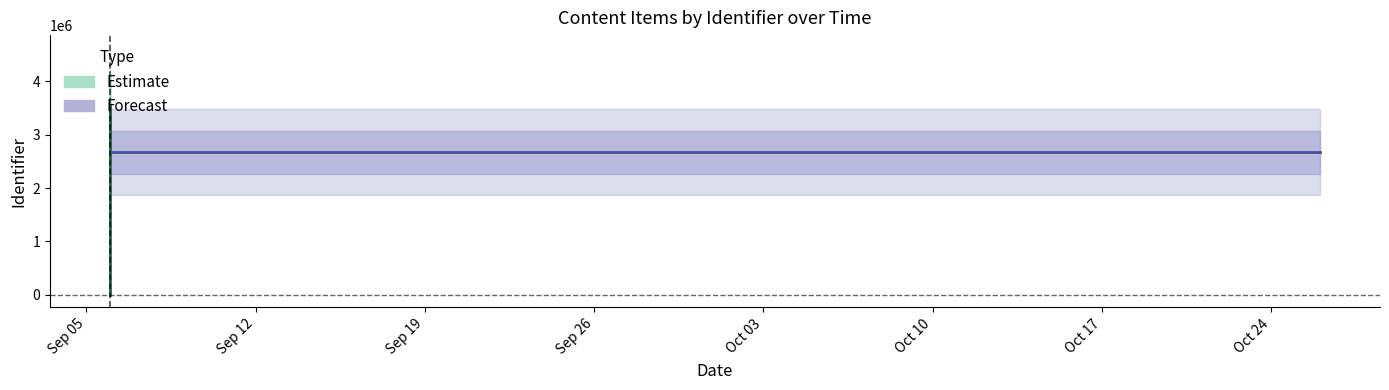

Does the chart have visible grid lines?

No